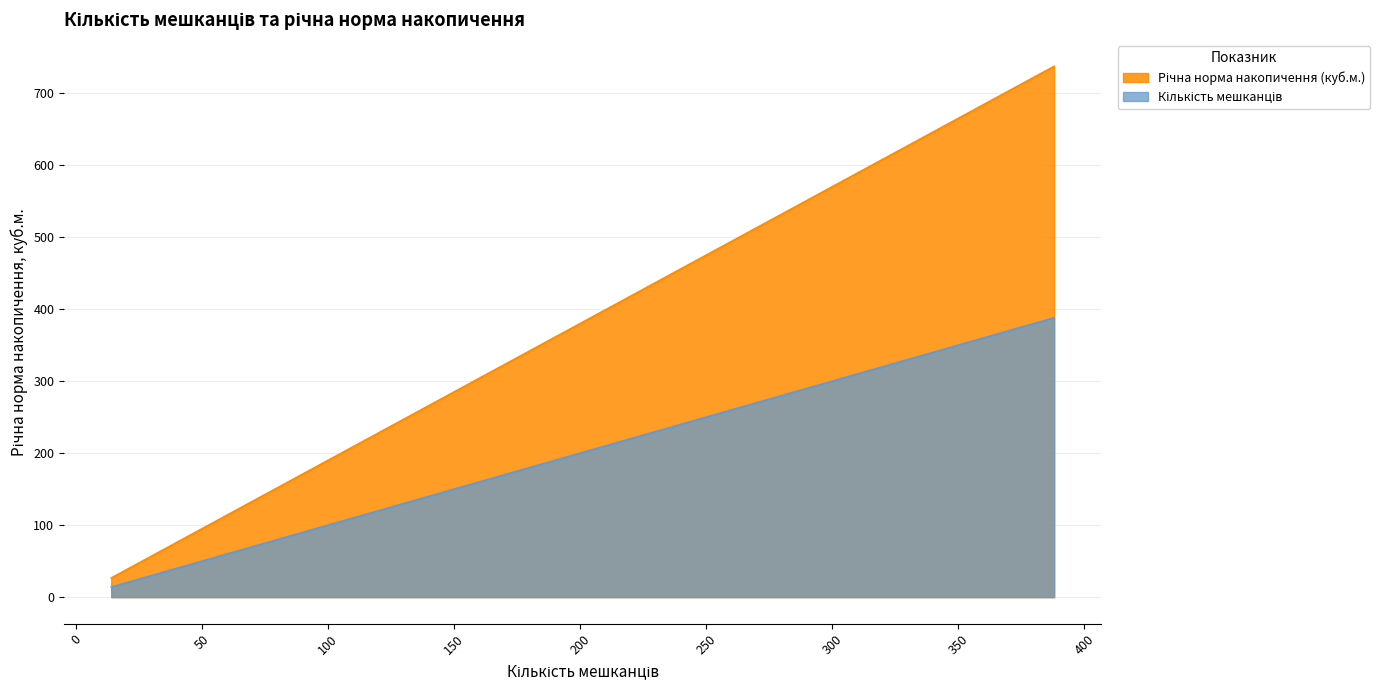

Reading left to right, transcribe all the data shown in this chart.

Річна норма накопичення (куб.м.): 150=285.0	270=513.0	206=391.4	250=475.0	218=414.2	388=737.2	250=475.0	217=412.3	271=514.9	380=722.0	171=324.9	187=355.3	162=307.8	157=298.3	154=292.6	152=288.8	387=735.3	307=583.3	288=547.2	178=338.2	14=26.6	146=277.4	175=332.5	170=323.0	109=207.1	203=385.7
Кількість мешканців: 150=150.0	270=270.0	206=206.0	250=250.0	218=218.0	388=388.0	250=250.0	217=217.0	271=271.0	380=380.0	171=171.0	187=187.0	162=162.0	157=157.0	154=154.0	152=152.0	387=387.0	307=307.0	288=288.0	178=178.0	14=14.0	146=146.0	175=175.0	170=170.0	109=109.0	203=203.0